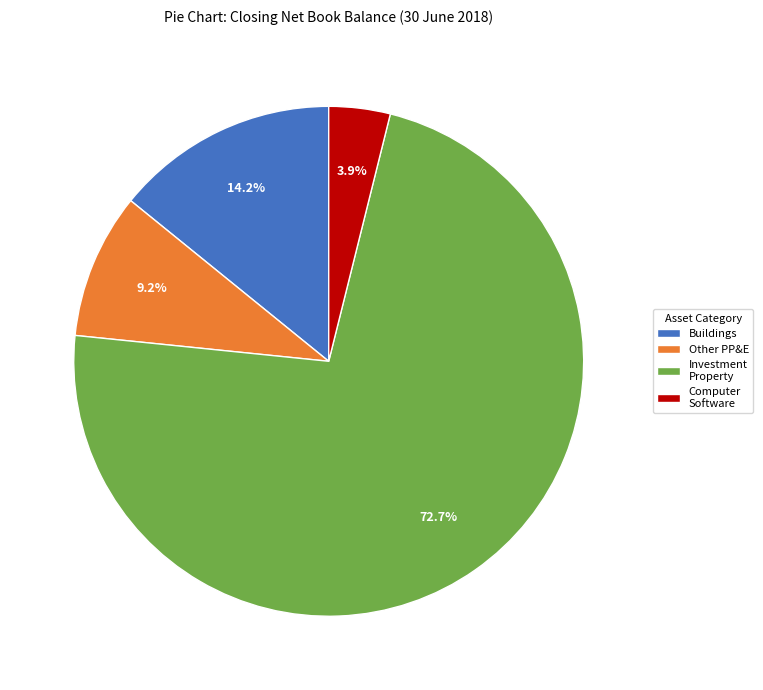

Which slice is the largest?

Investment Property